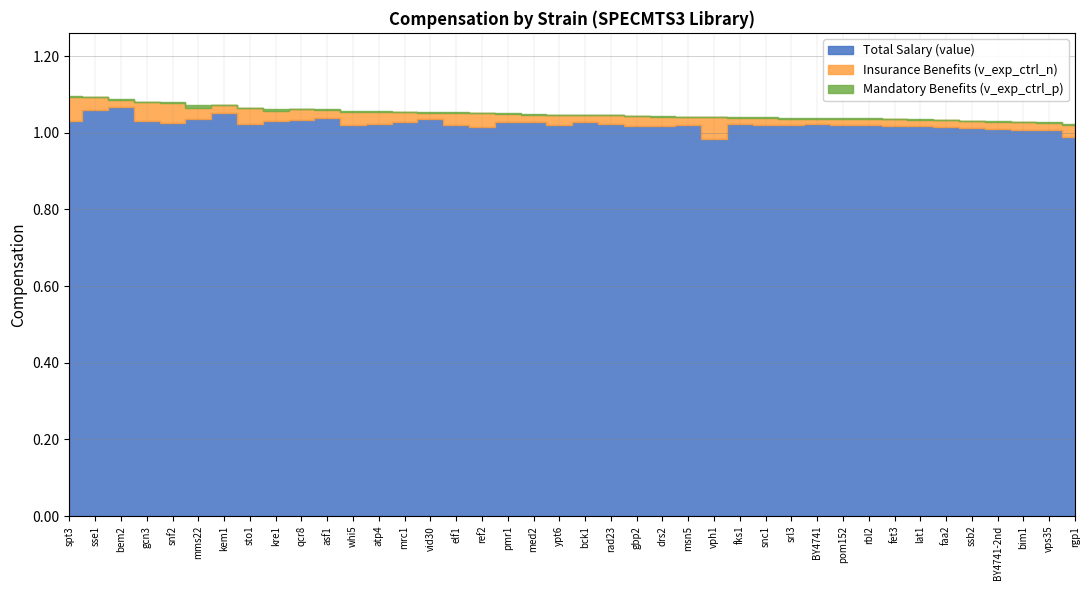

At how many categories does at least one series exceed 0?

40